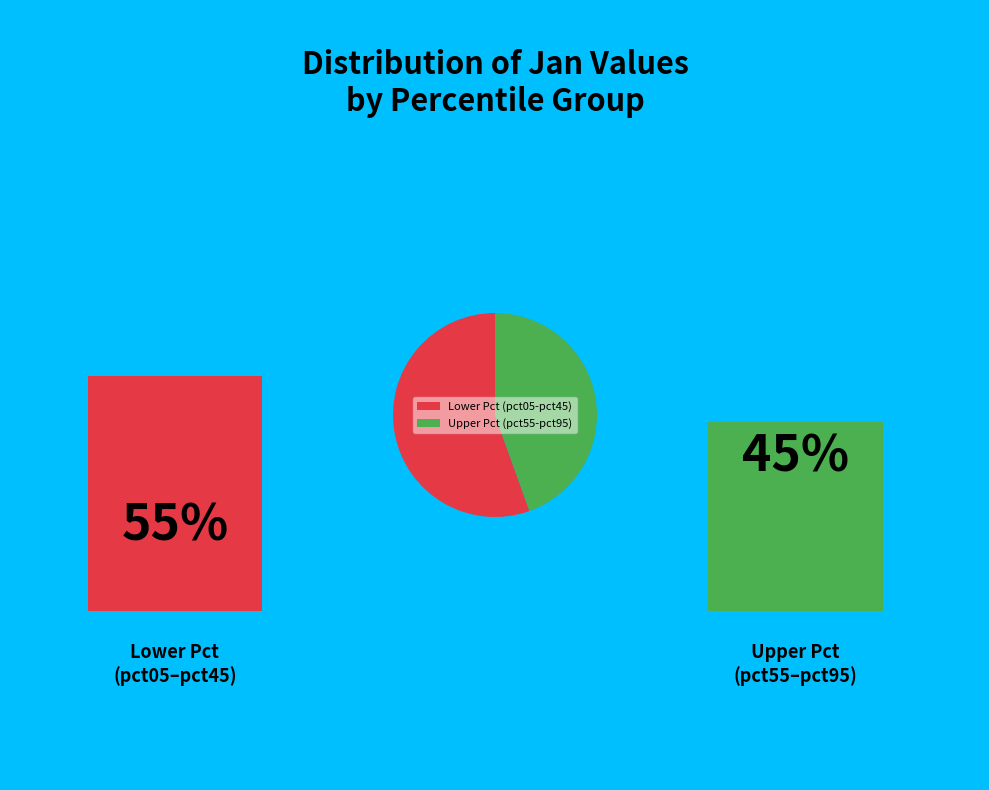

Count the number of slices in the pie.

2